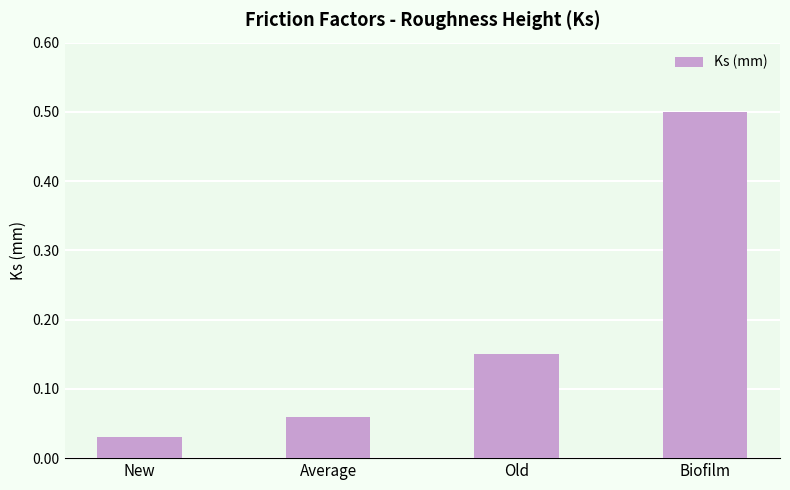

The value at Biofilm is 0.5. True or false?

True